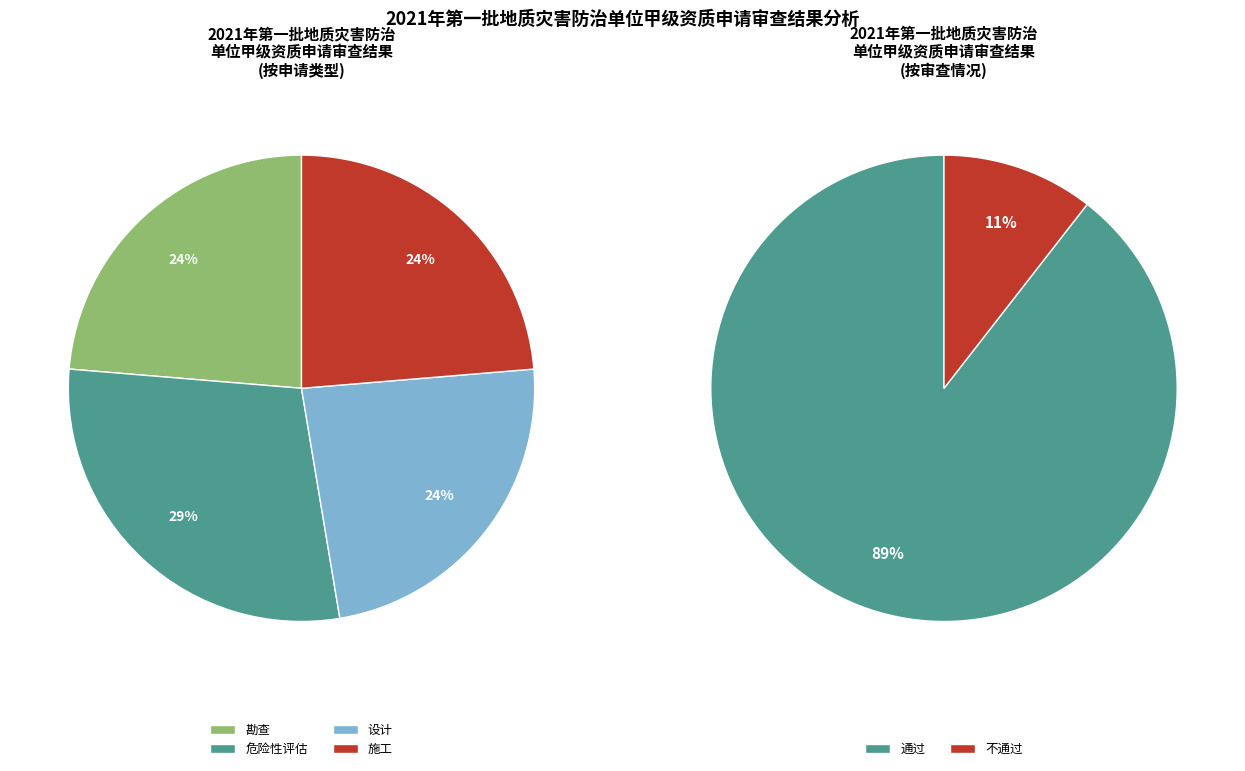

Between 通过 and 不通过, which is larger?

通过